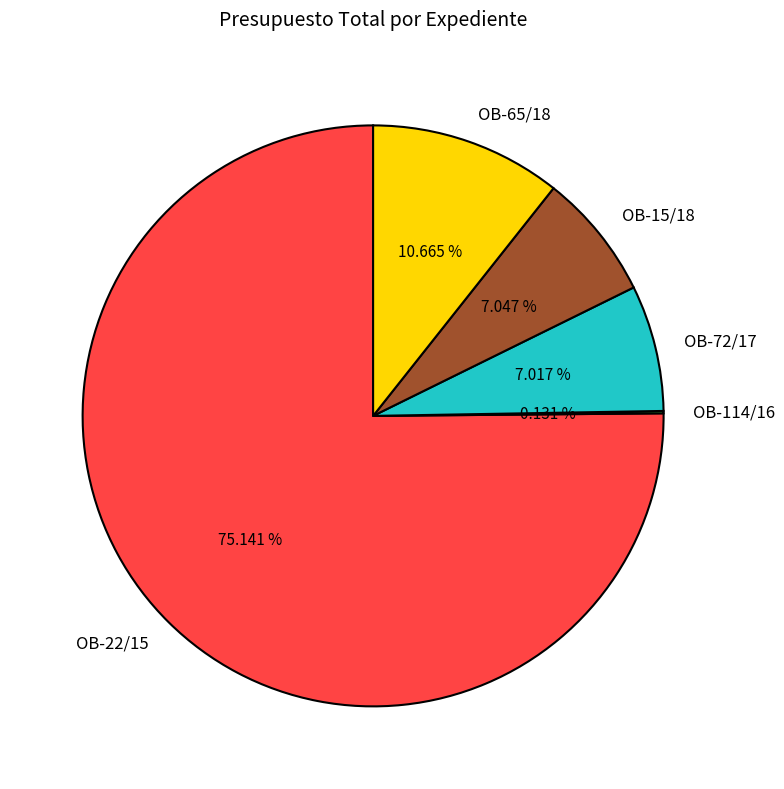

Which slice represents more than half of the pie?

OB-22/15